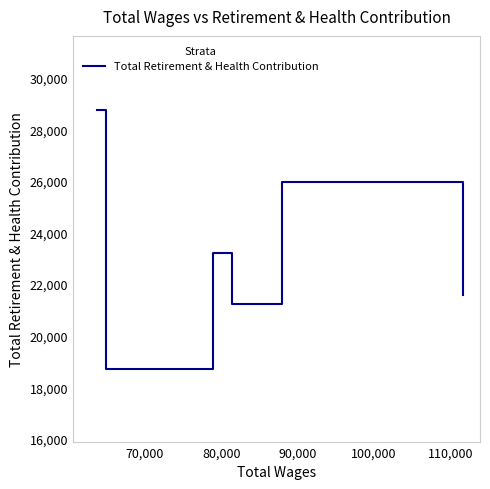

What is the difference between the second highest and minimum values?

7247